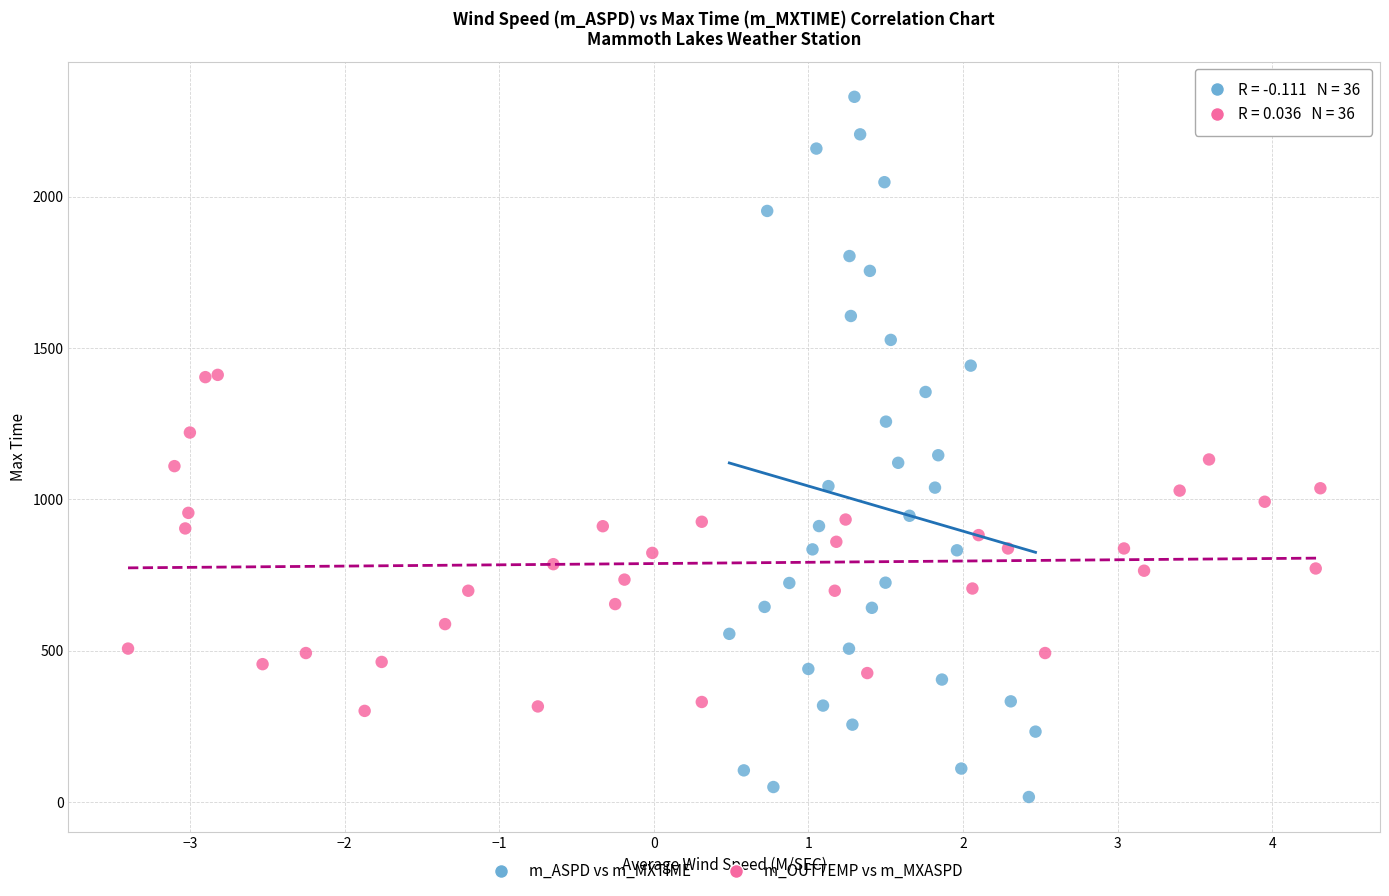

Which series has the largest Y range (max minus min)?

m_ASPD vs m_MXTIME